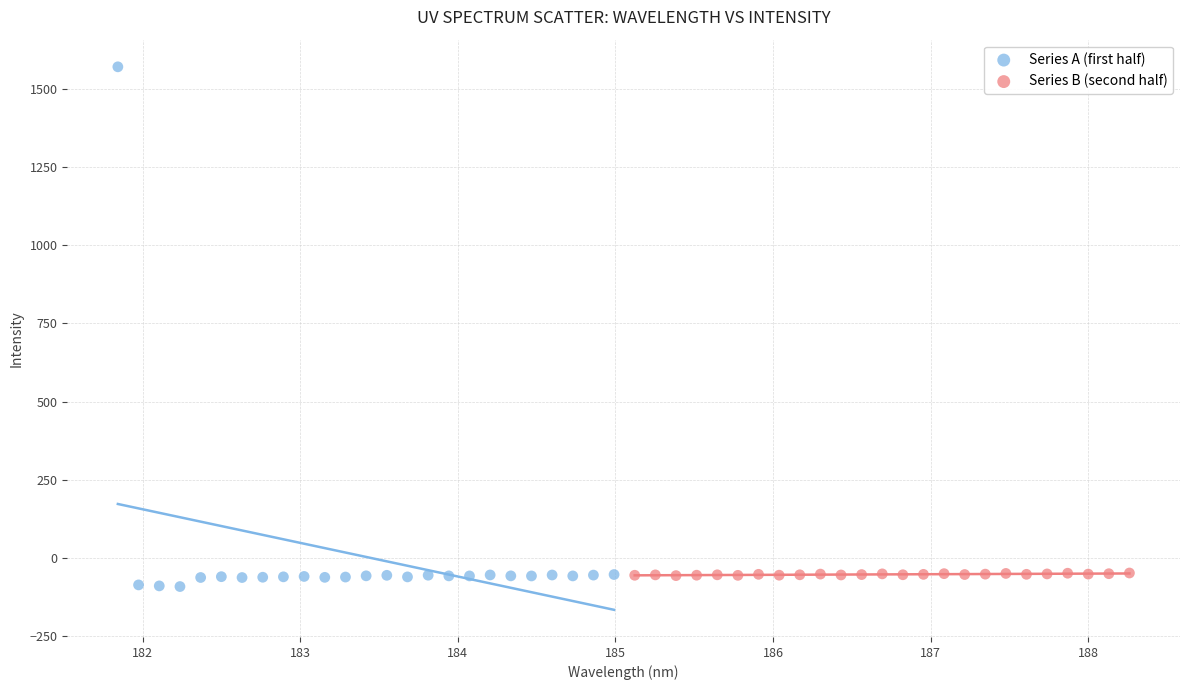

Which series has the widest spread of Y values?

Series A (first half)